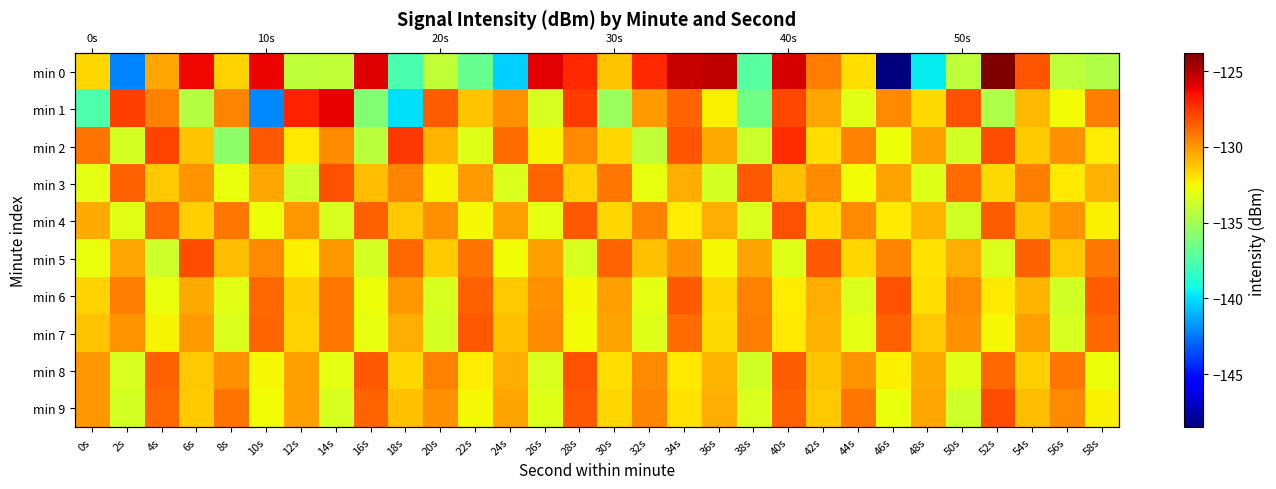

What is the difference between the second highest and minimum values in the min 5 series?

5.3